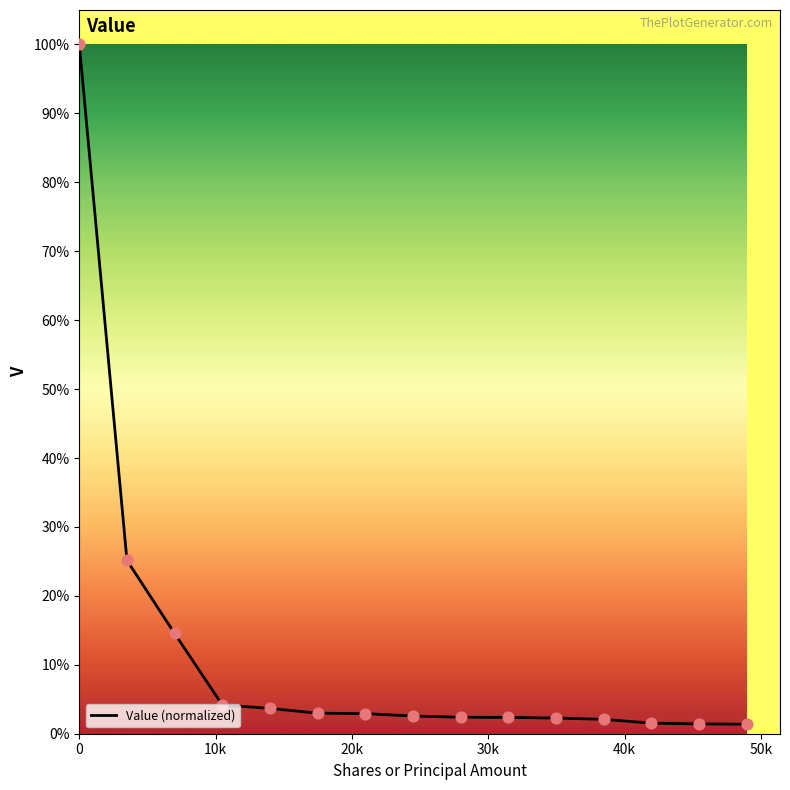

What is the difference between the maximum and minimum values?

98.6